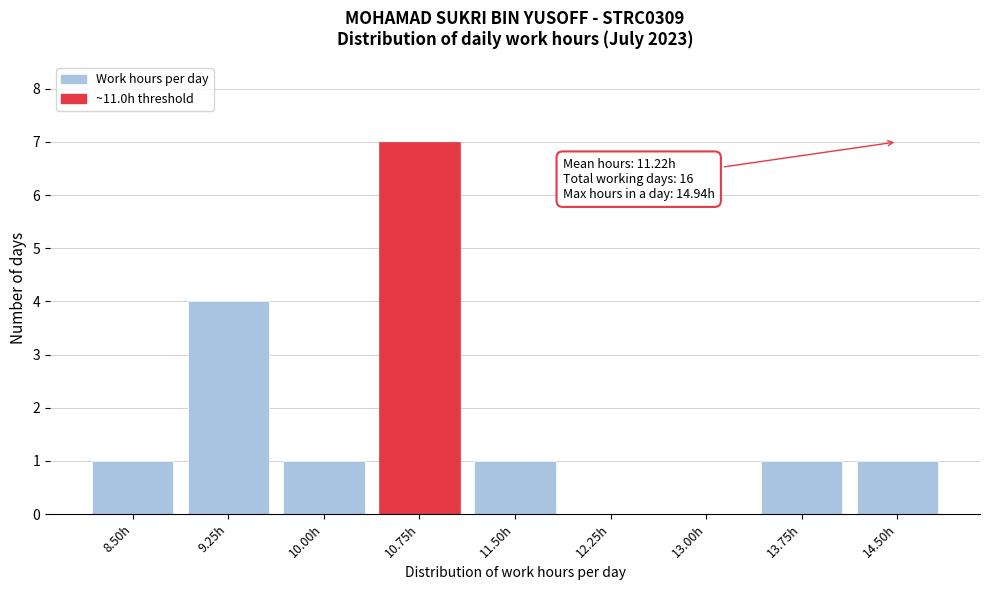

Reading left to right, extract all data points from this chart.

8.50h=1	9.25h=4	10.00h=1	10.75h=7	11.50h=1	12.25h=0	13.00h=0	13.75h=1	14.50h=1